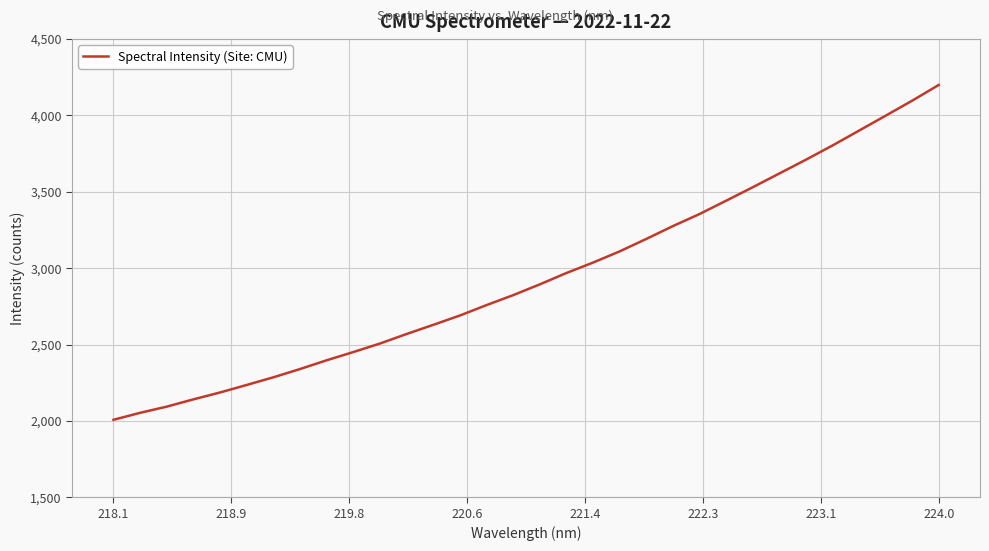

What is the difference between the maximum and minimum values?

2192.4